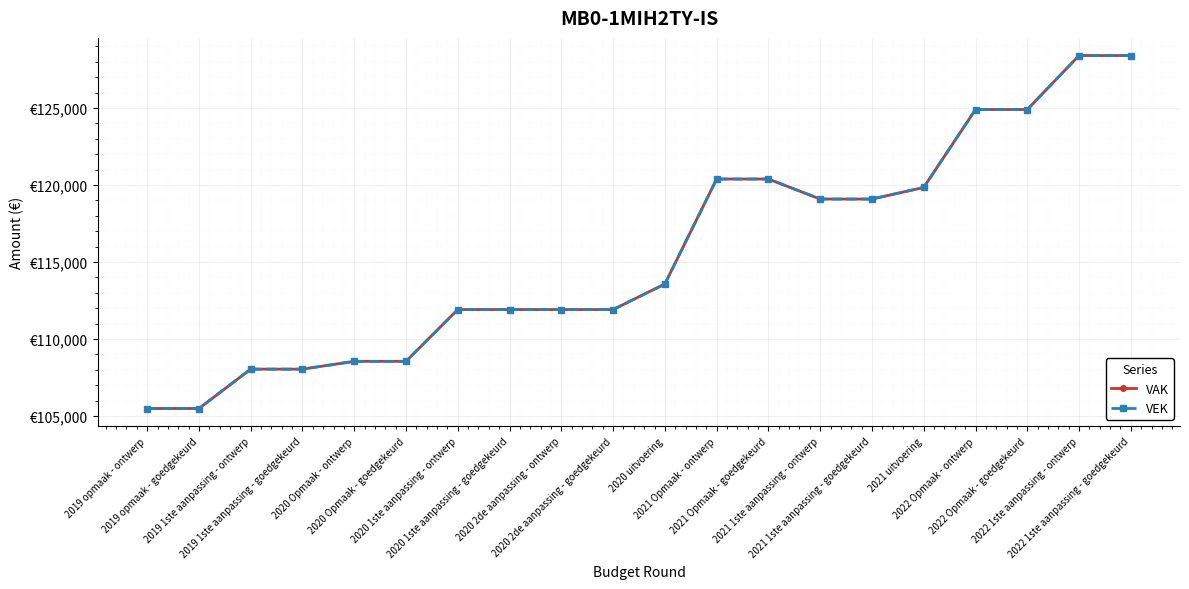

Does the chart have visible grid lines?

Yes